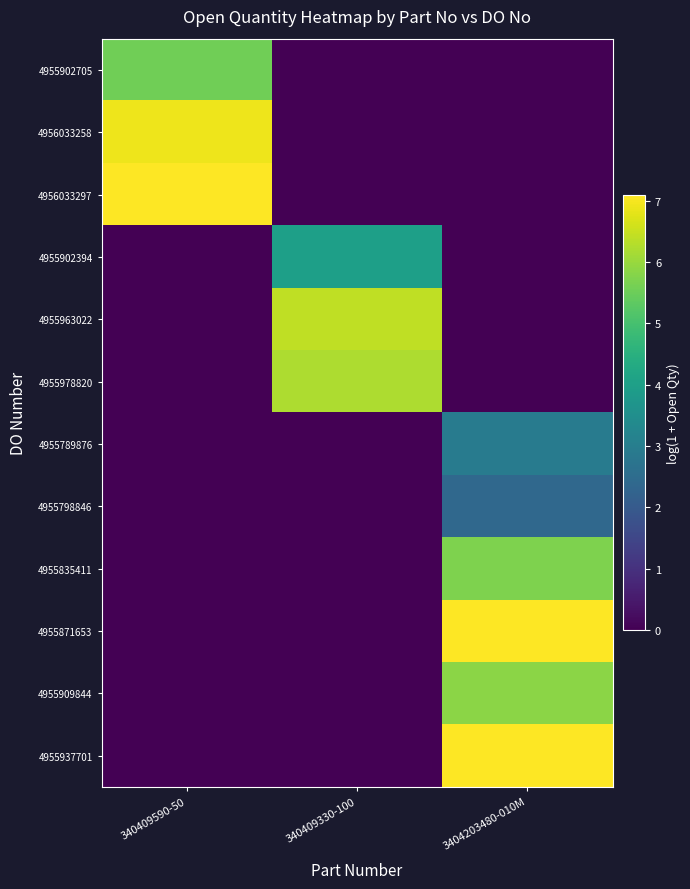

Between 3404203480-010M and 340409330-100, which is larger?

3404203480-010M